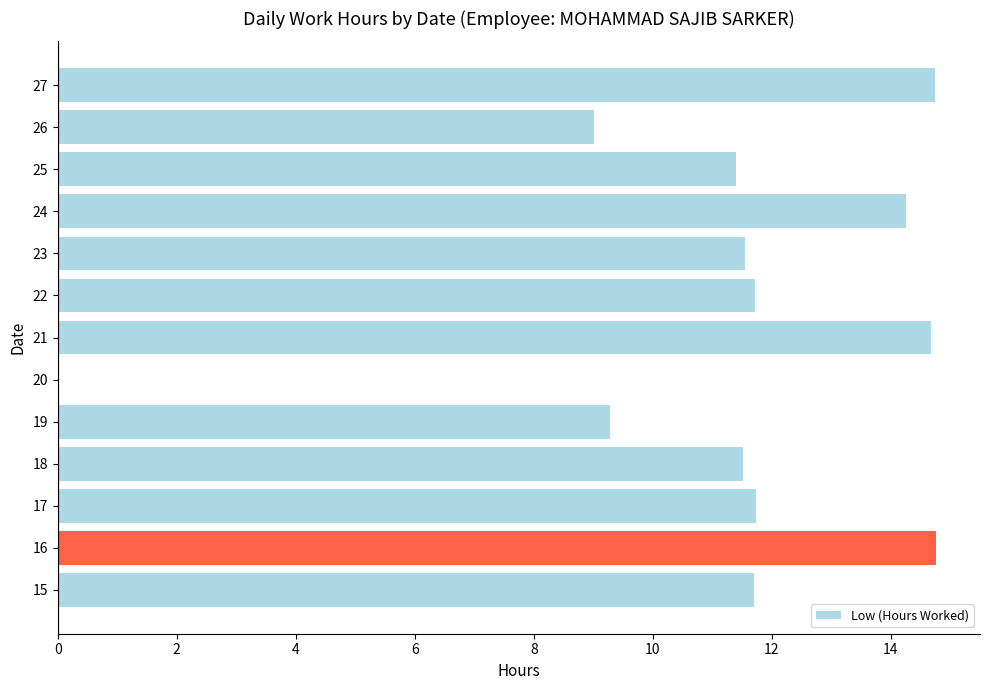

True or false: the data shows 14.2 at 24.

True